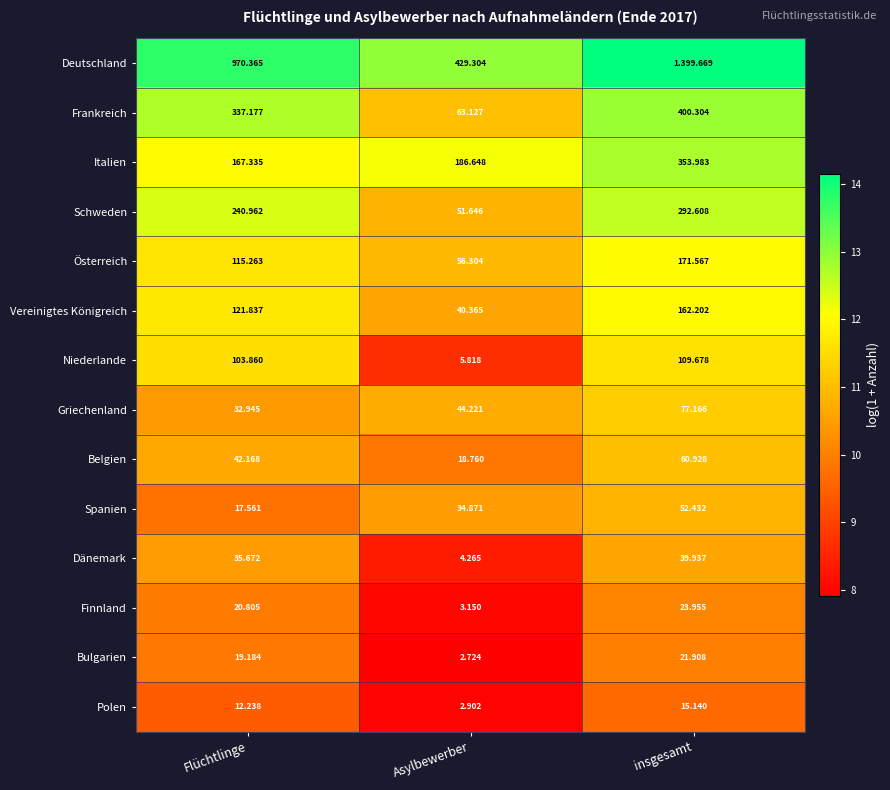

Where does the Italien series first go above 186?

Asylbewerber